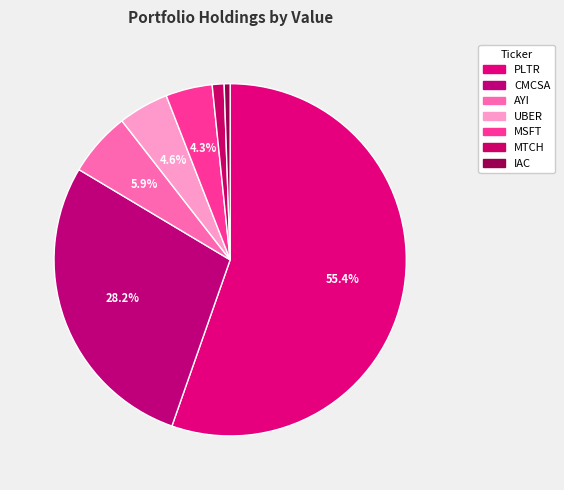

To the nearest percent, what is the average slice percentage?

14%